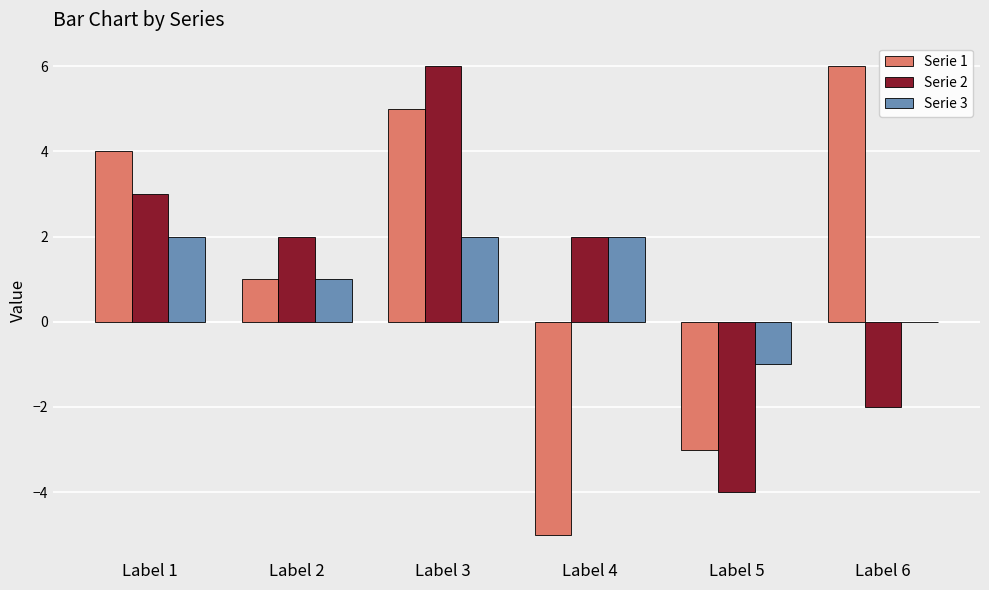

Reading left to right, transcribe all the data shown in this chart.

Serie 1: Label 1=4	Label 2=1	Label 3=5	Label 4=-5	Label 5=-3	Label 6=6
Serie 2: Label 1=3	Label 2=2	Label 3=6	Label 4=2	Label 5=-4	Label 6=-2
Serie 3: Label 1=2	Label 2=1	Label 3=2	Label 4=2	Label 5=-1	Label 6=0